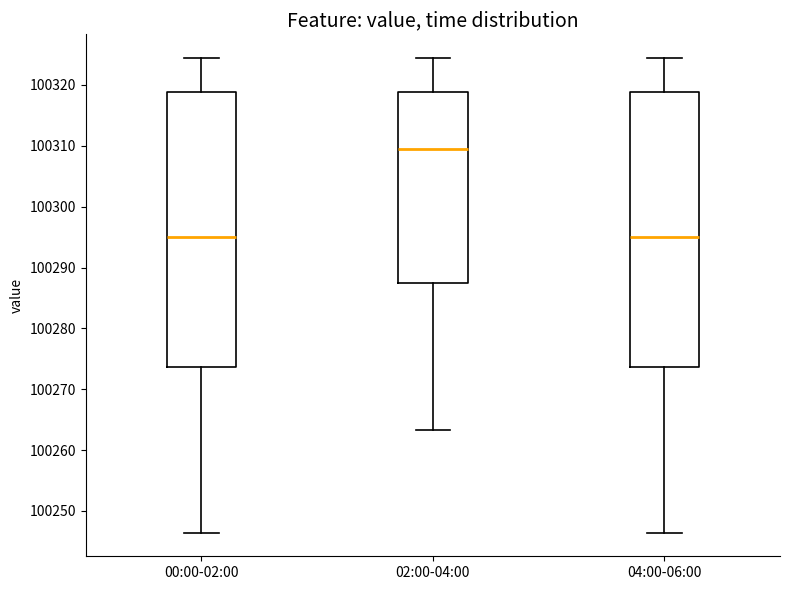

Reading left to right, transcribe this box plot: for each box, give where its median line is, the range the box spans, and where its two whiskers end, as read against the y-axis. The values are not printed on the chart, so give them approximately, as read against the axis.

00:00-02:00: median 100295, box 100274 to 100319, whiskers 100246 to 100324
02:00-04:00: median 100310, box 100287 to 100319, whiskers 100263 to 100324
04:00-06:00: median 100295, box 100274 to 100319, whiskers 100246 to 100324